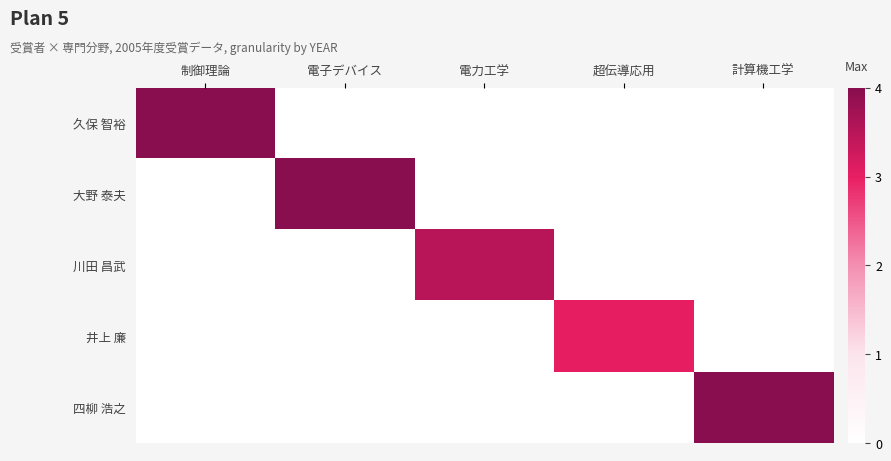

Which series has the largest total across all categories?

久保 智裕